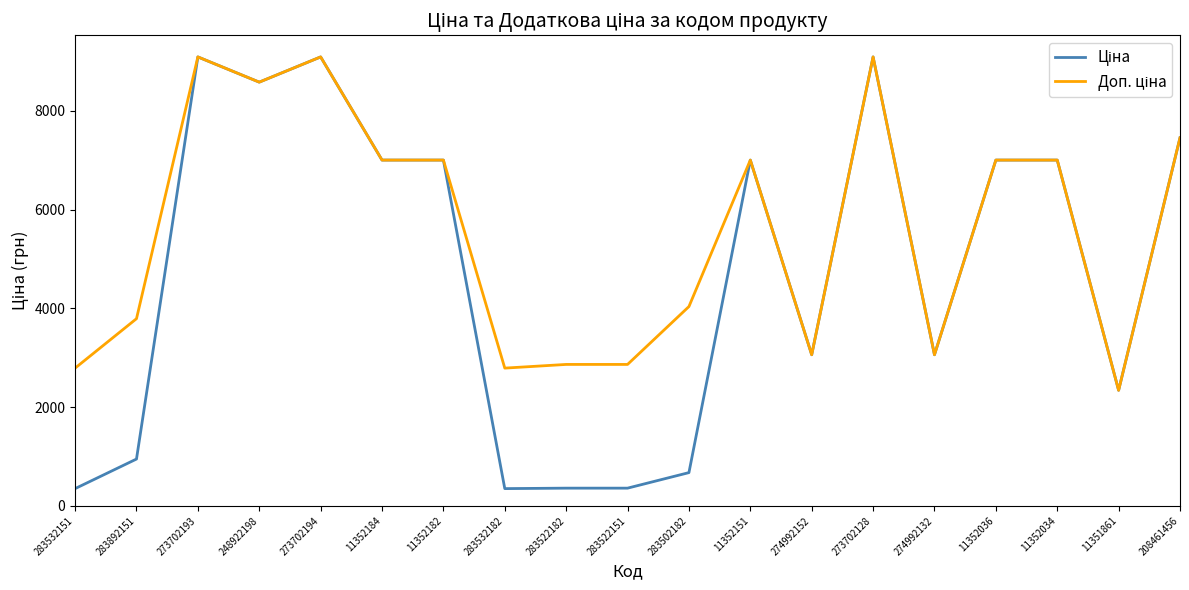

What is the total value across all series at 248922198?

17162.2